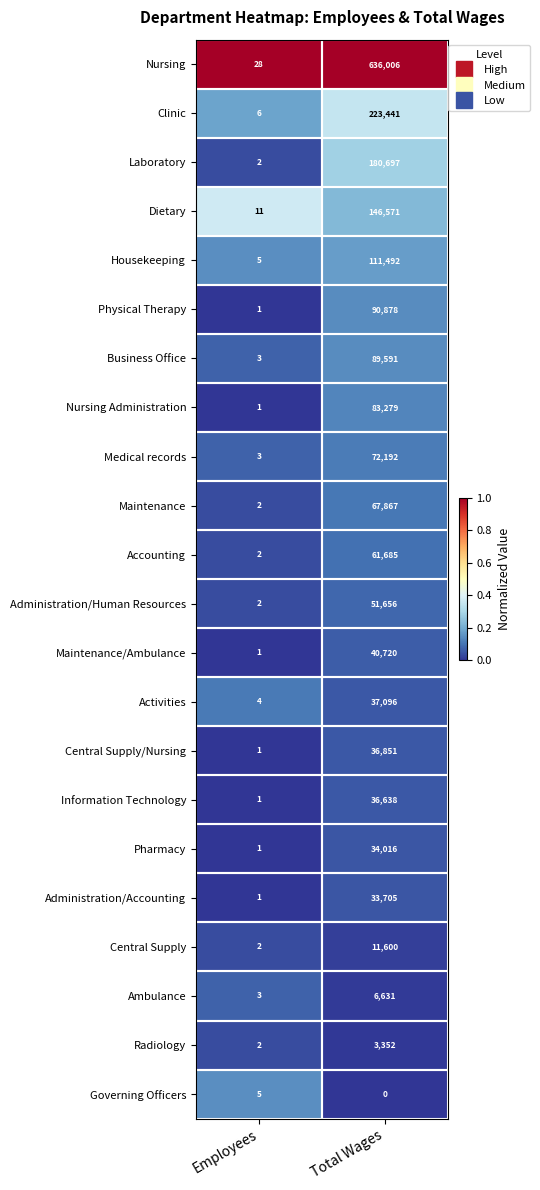

The Maintenance/Ambulance series shows 40720 at Total Wages. True or false?

True